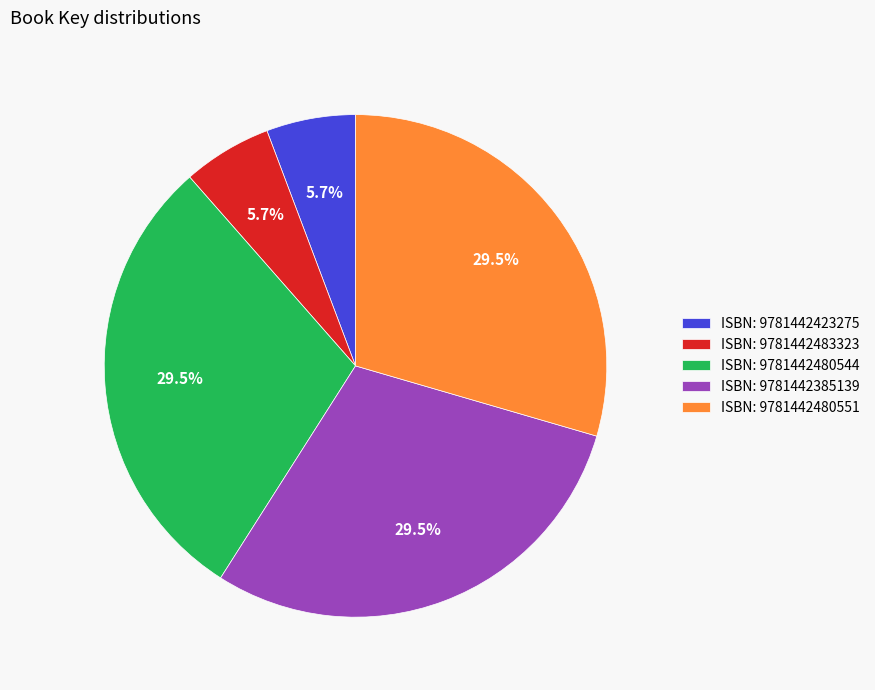

To the nearest percent, what is the average slice percentage?

20%